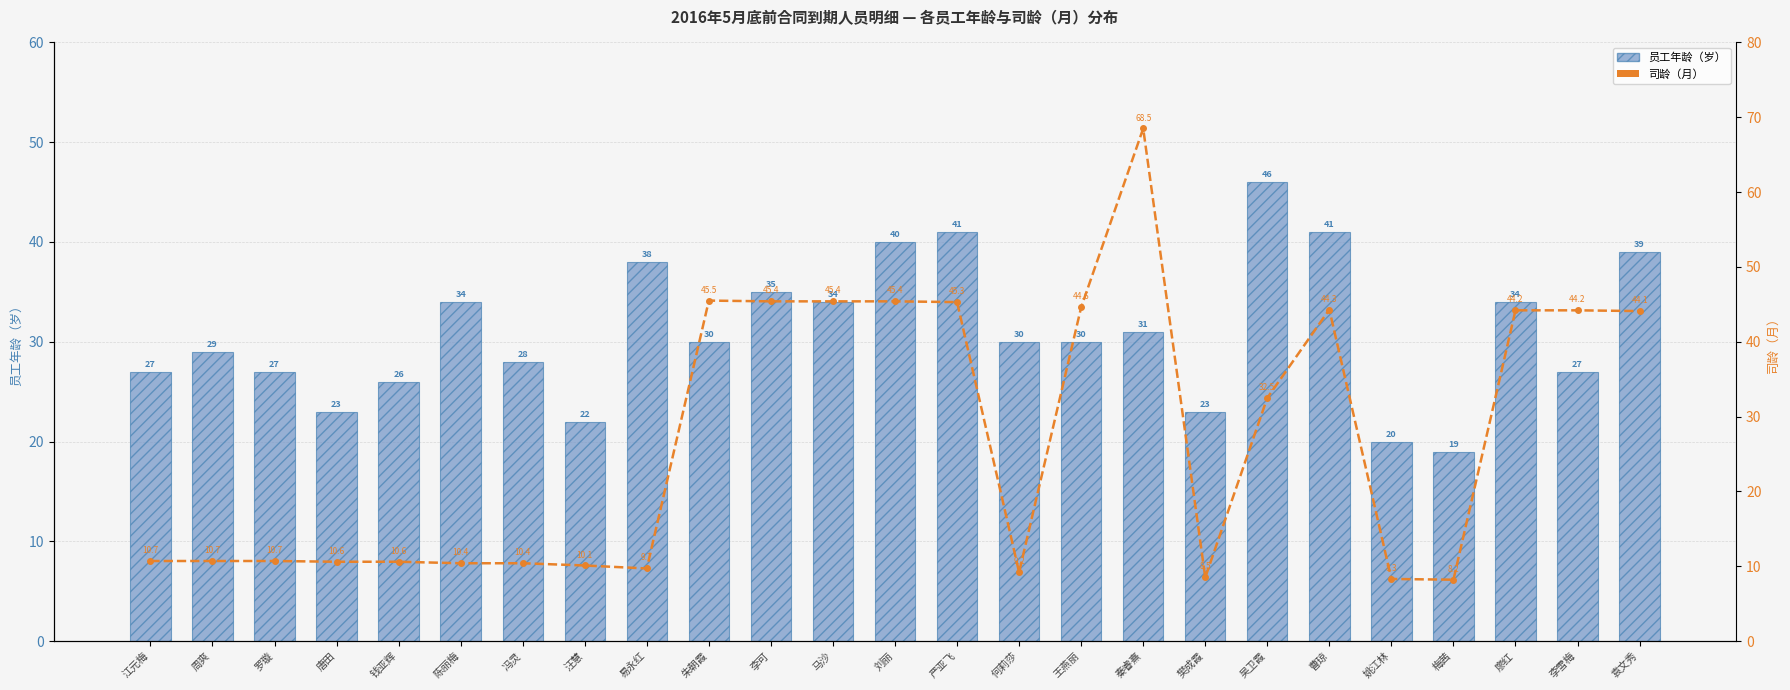

How many values in the 司龄（月） series exceed 10?

20